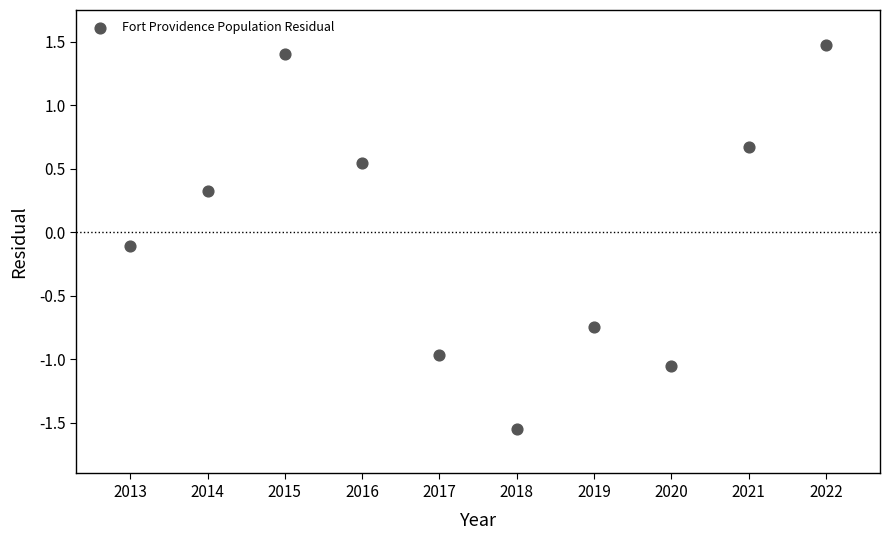

What is the range of X values (max minus min)?

9.0